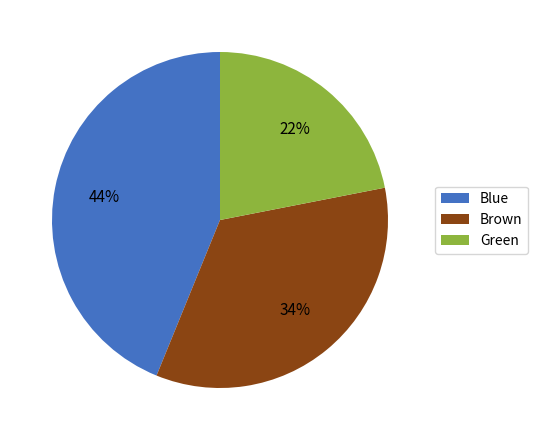

Is it true that Green is 22% of the pie?

True